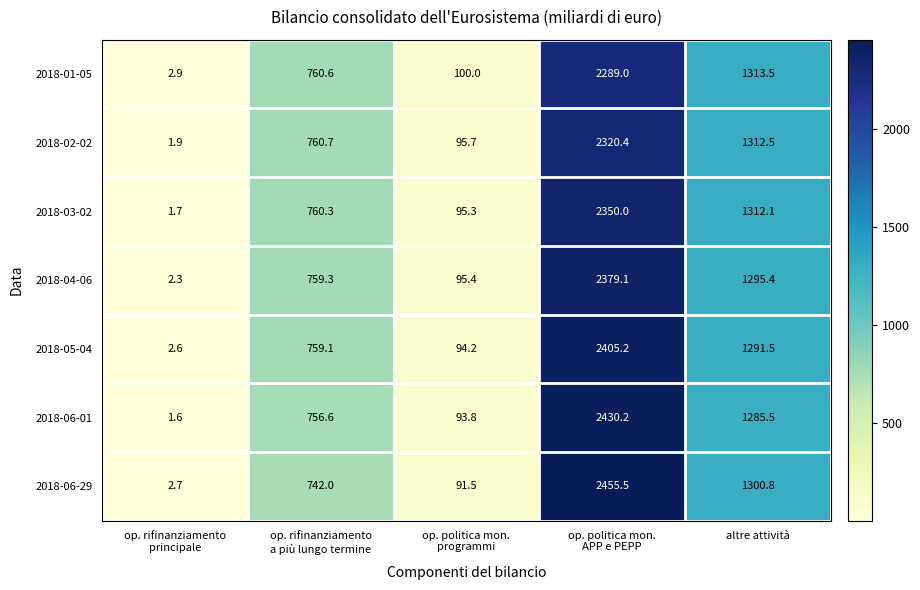

At how many categories does at least one series exceed 1251?

2